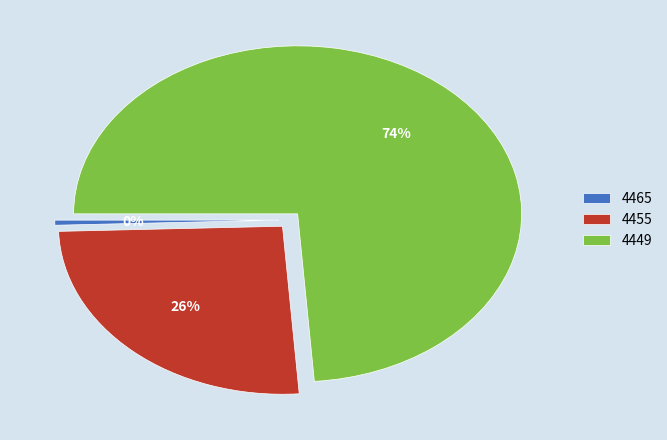

To the nearest percent, what is the average slice percentage?

33%